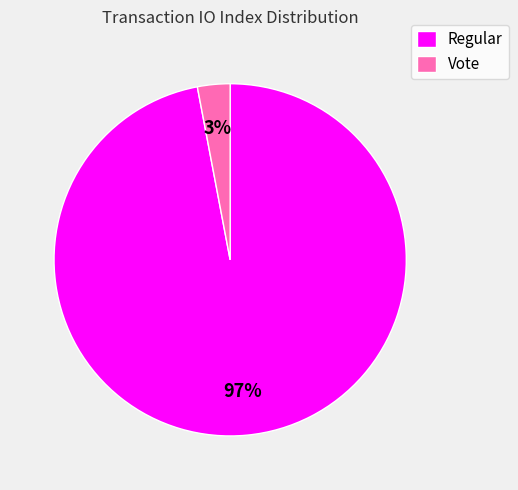

Does any single category account for the majority?

Yes